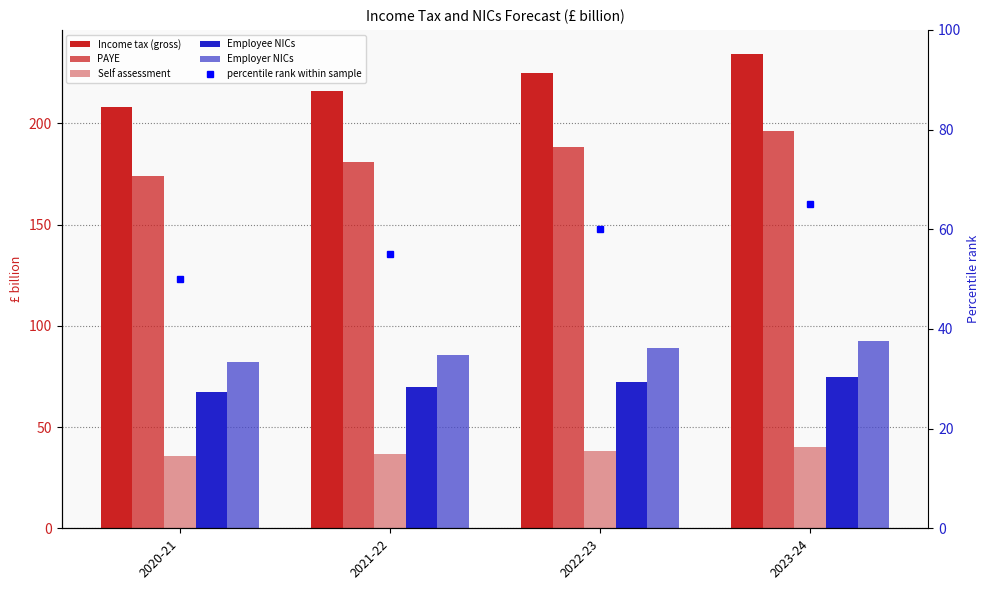

What is the label of the 2nd bar from the left?

2021-22